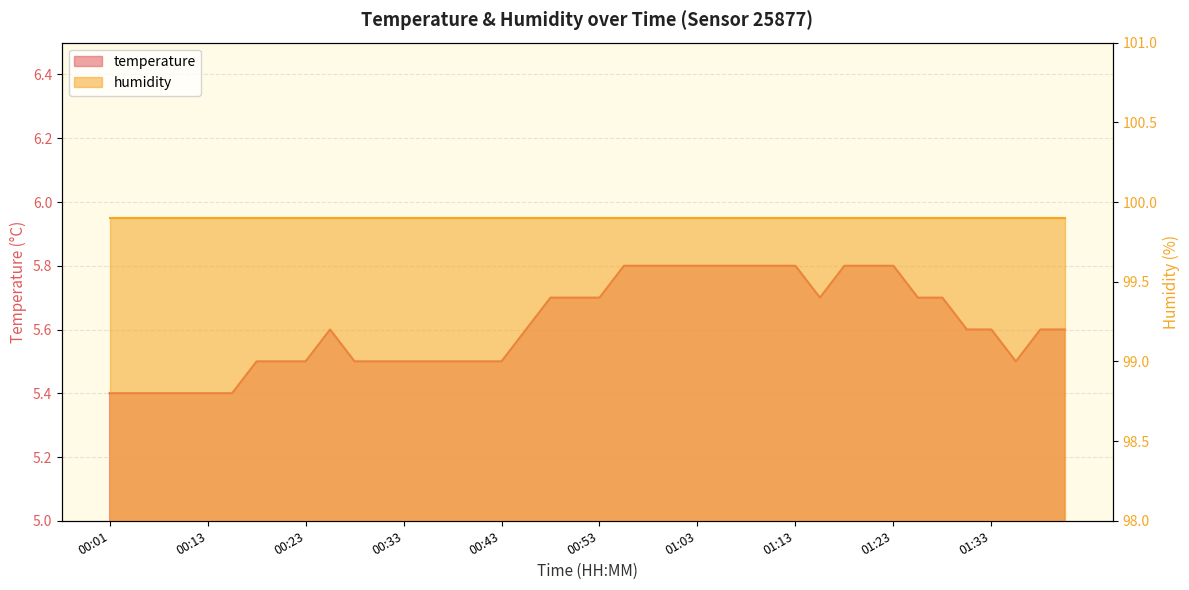

Where is the first local maximum?

00:26